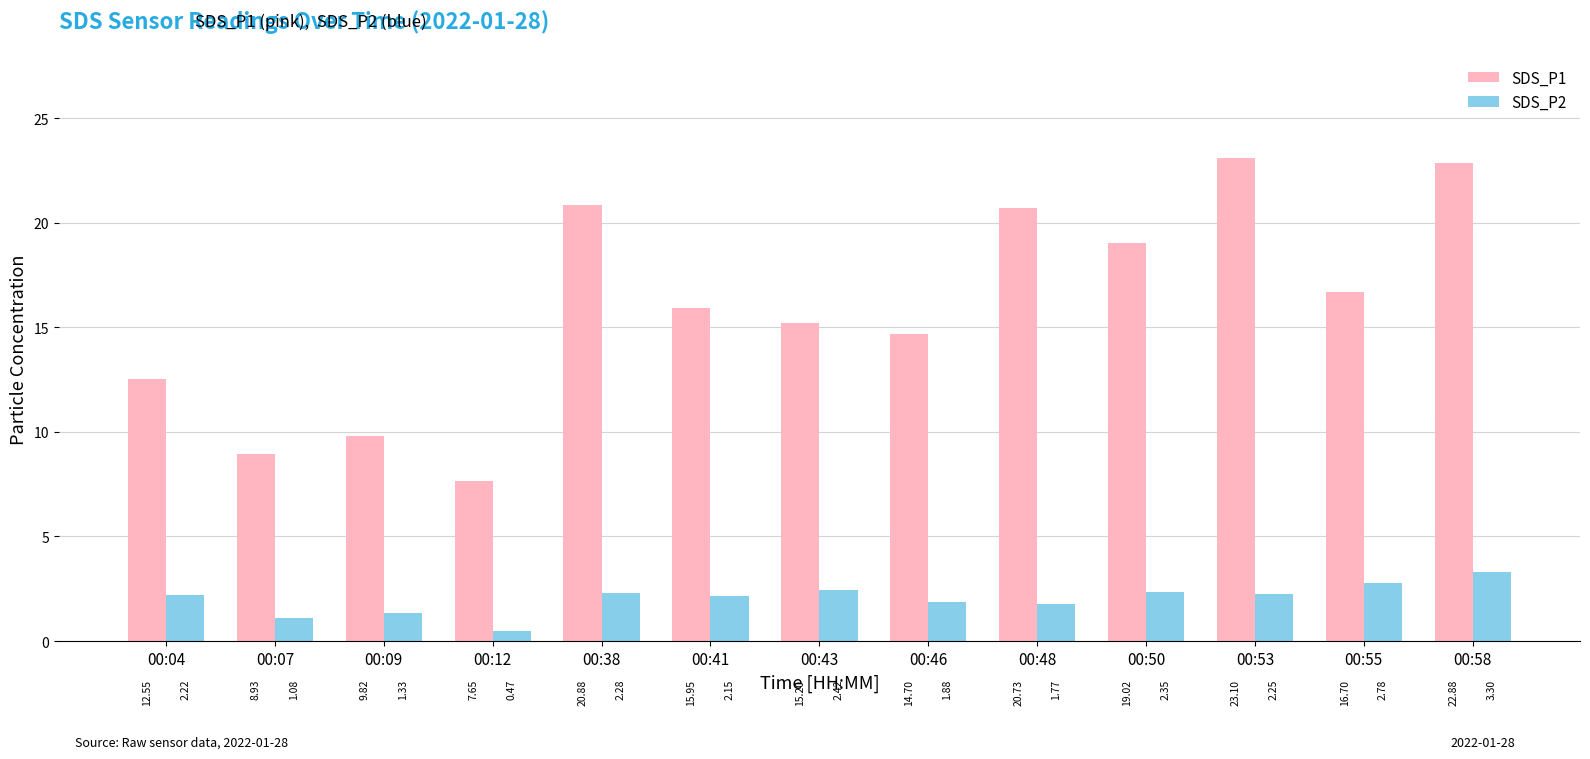

What is the total value across all series at 00:09?

11.2